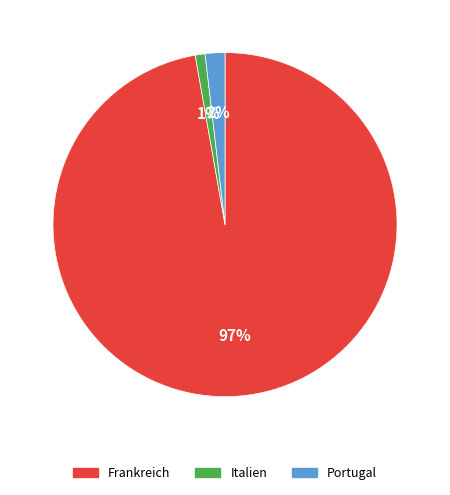

Combined, do Portugal and Frankreich account for over 50%?

Yes